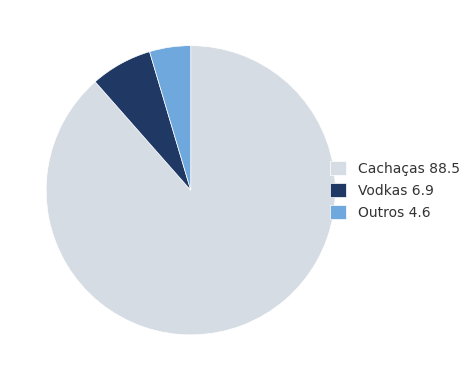

Approximately how many times larger is the value at Vodkas 6.9 compared to Outros 4.6?

1.5